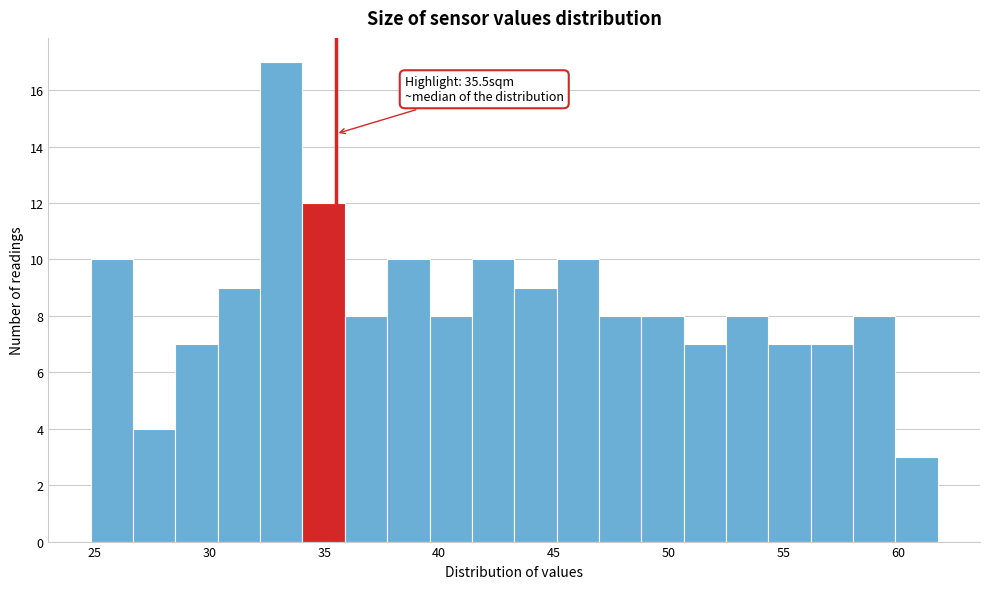

Around what value on the x-axis is the tallest bar? Give the approximate position of its centre, as read against the axis.

33.0